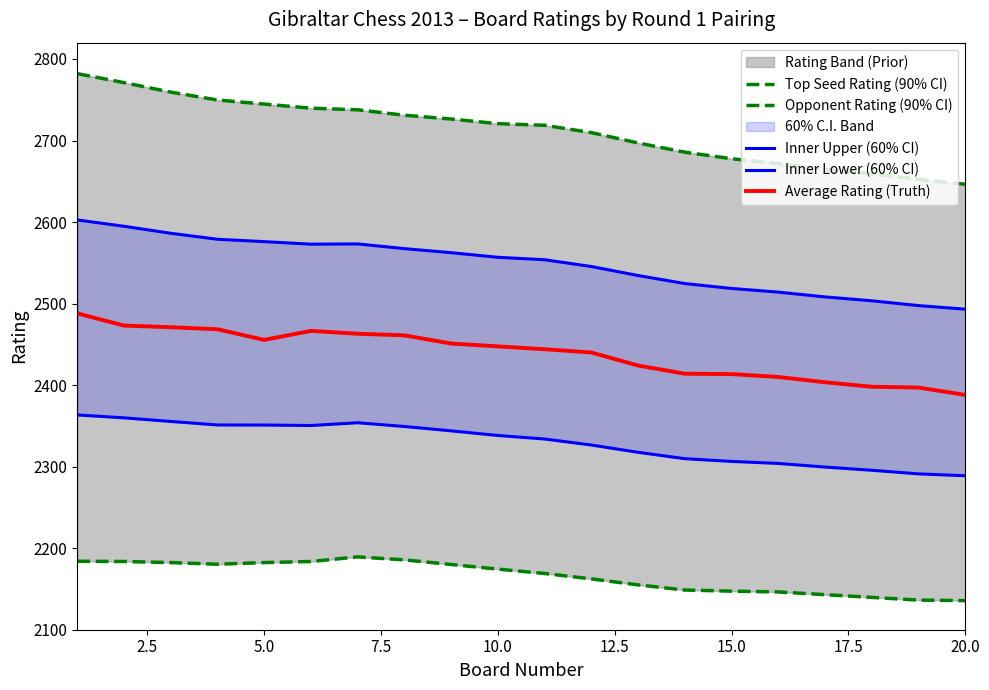

List the series in order of their overall mean, lowest first.

Opponent Rating (90% CI), Inner Lower (60% CI), Average Rating (Truth), Inner Upper (60% CI), Top Seed Rating (90% CI)